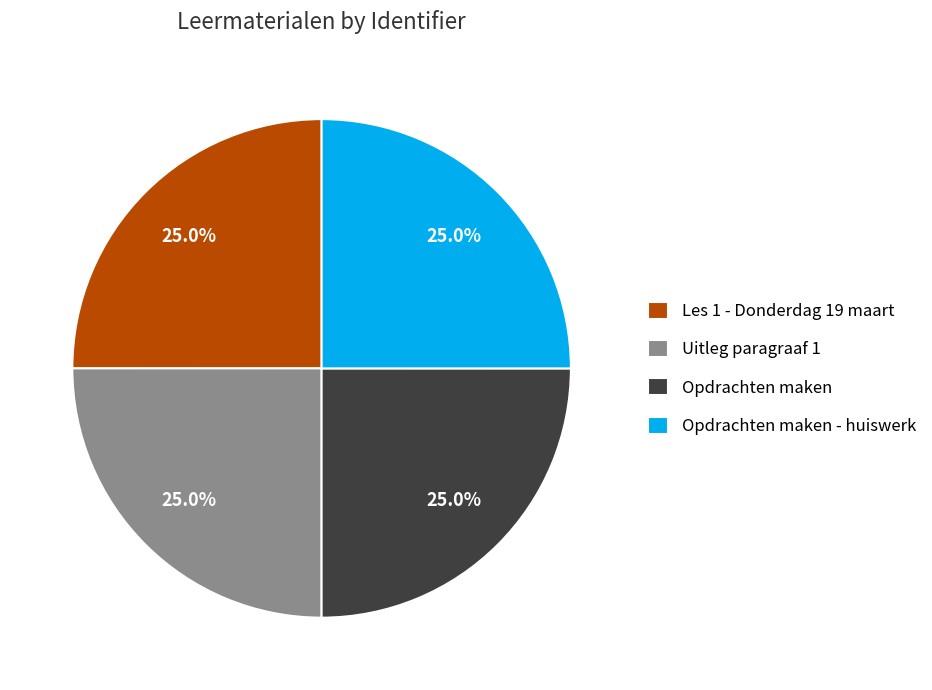

To the nearest percent, what percentage of the pie is Opdrachten maken?

25%